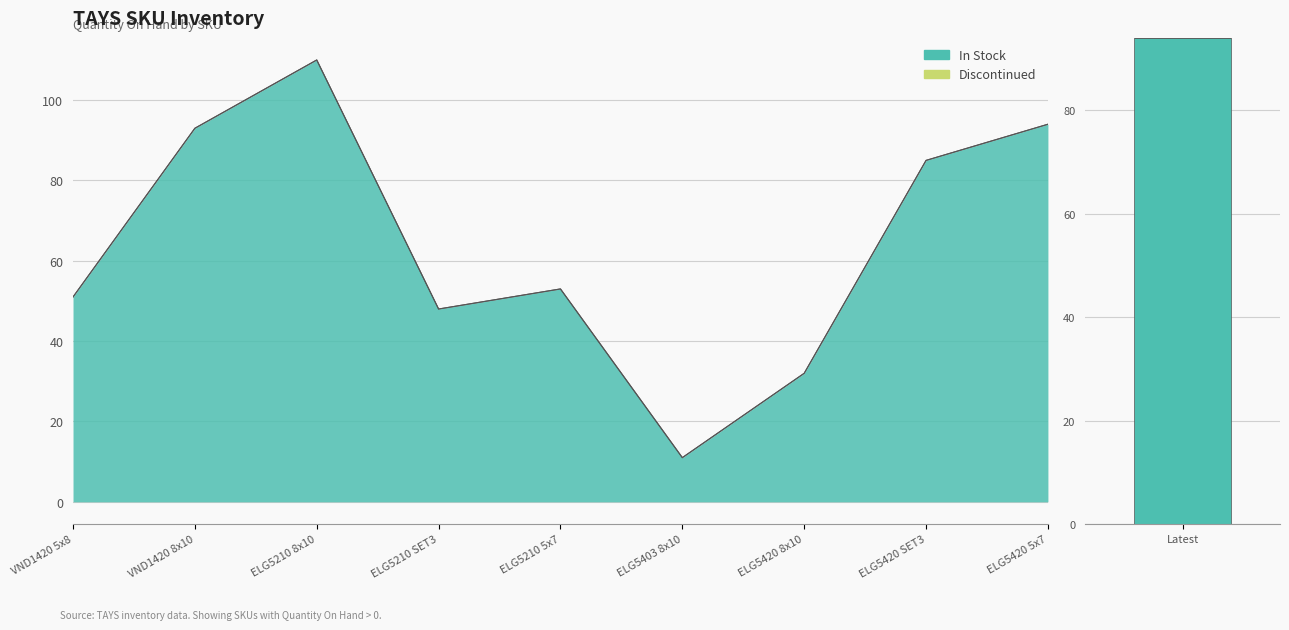

What is the sum of the values at VND1420 5x8 and ELG5420 5x7?

145